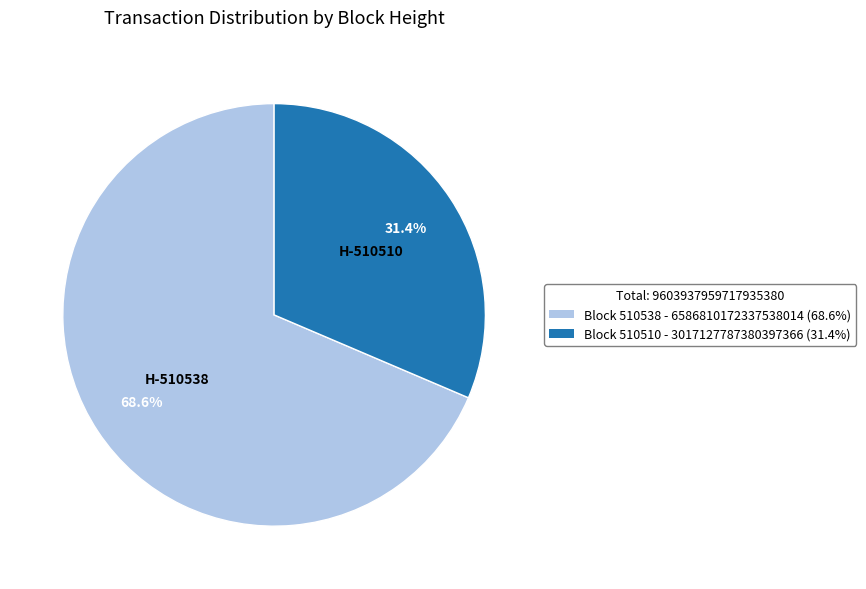

How much of the chart is everything except Block 510510 - 3017127787380397366 (31.4%)?

68.6%